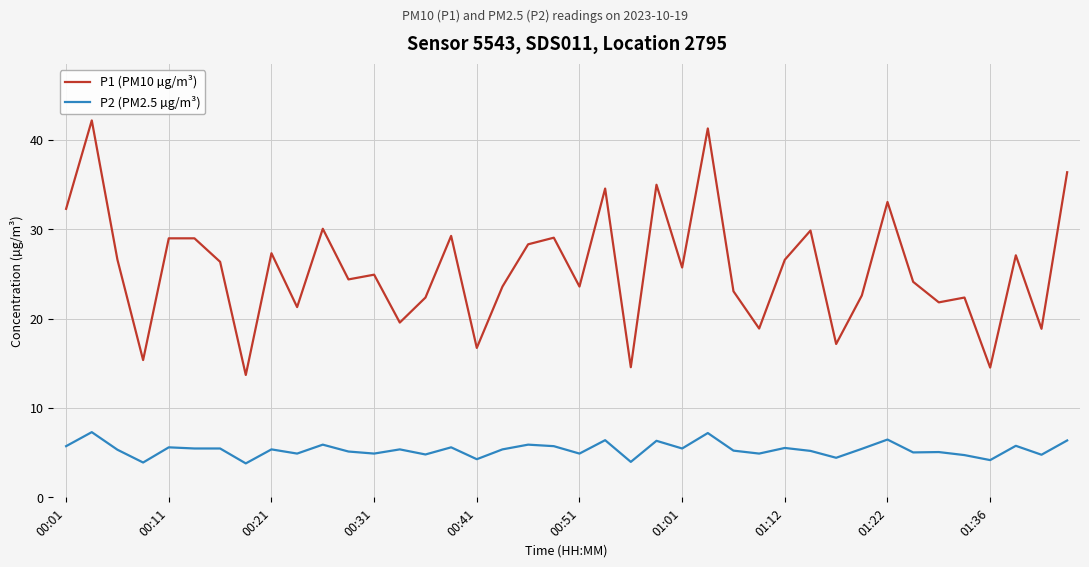

List the series in order of their overall mean, lowest first.

P2 (PM2.5 µg/m³), P1 (PM10 µg/m³)